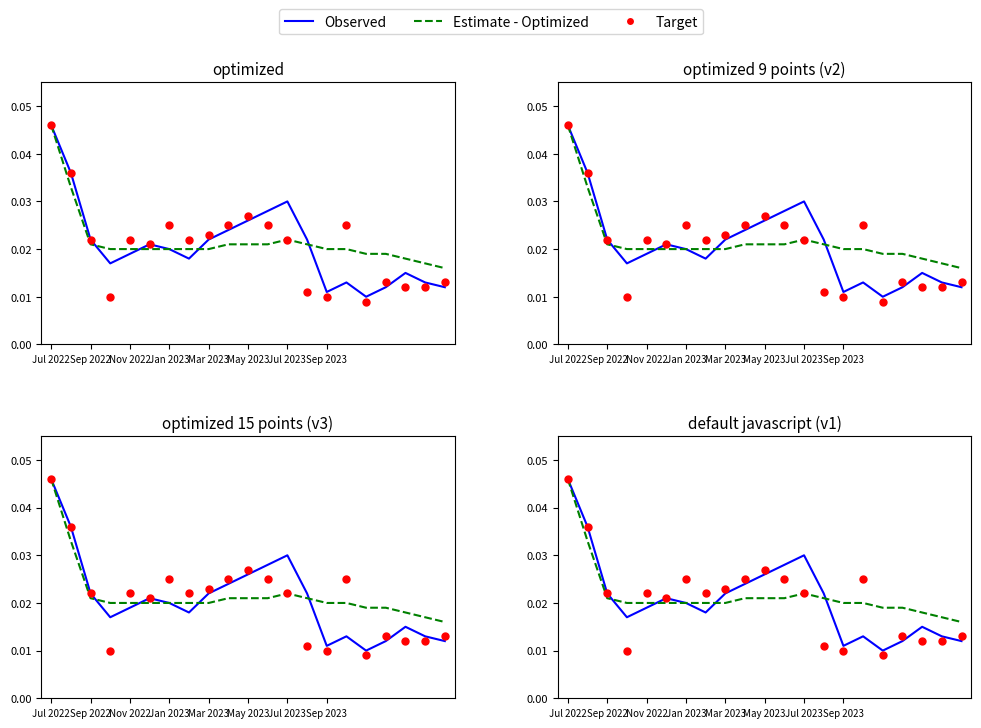

Which series reaches the maximum Y coordinate?

Observed